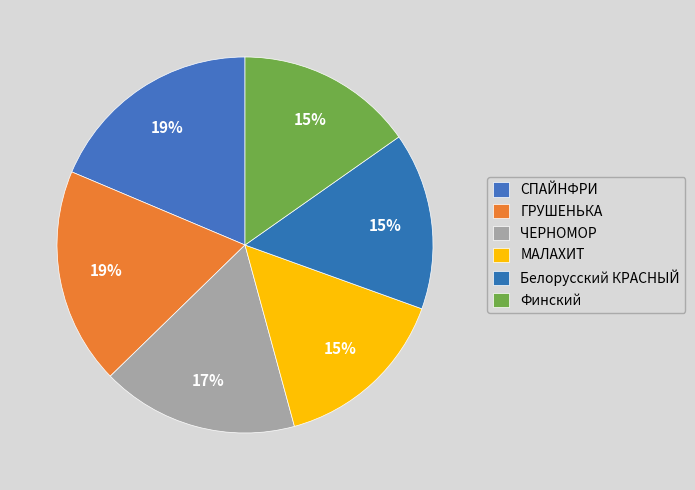

How many slices are in this pie chart?

6